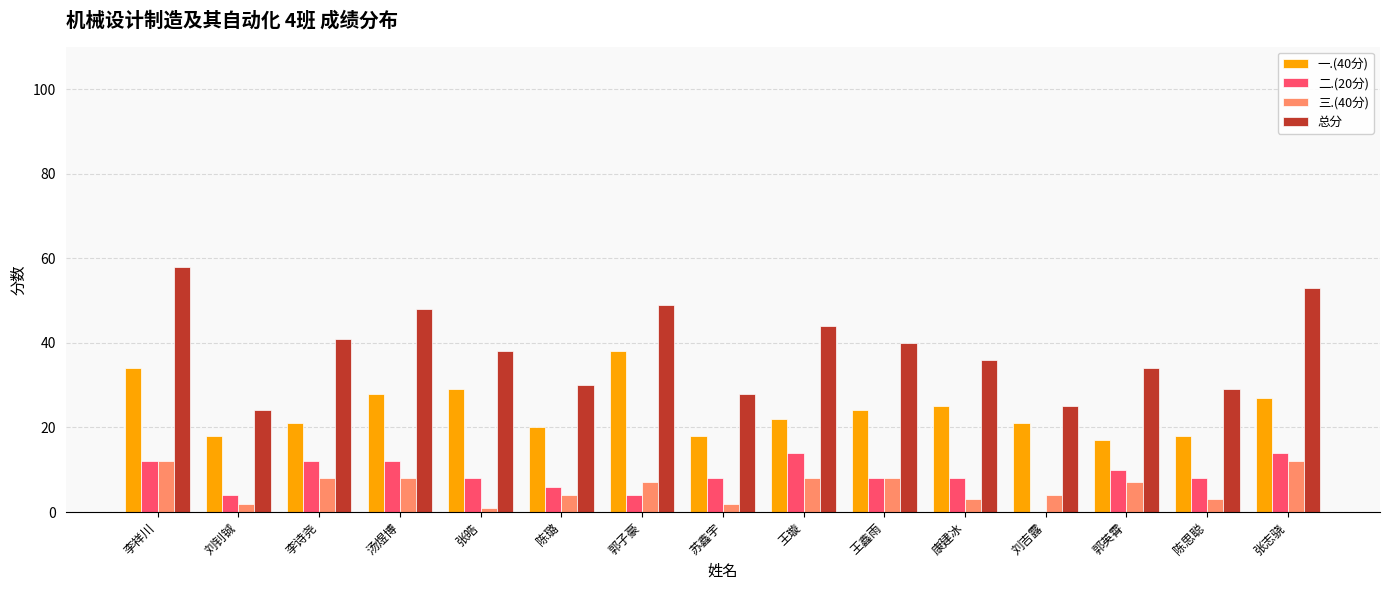

What is the average value of the 一.(40分) series?

24